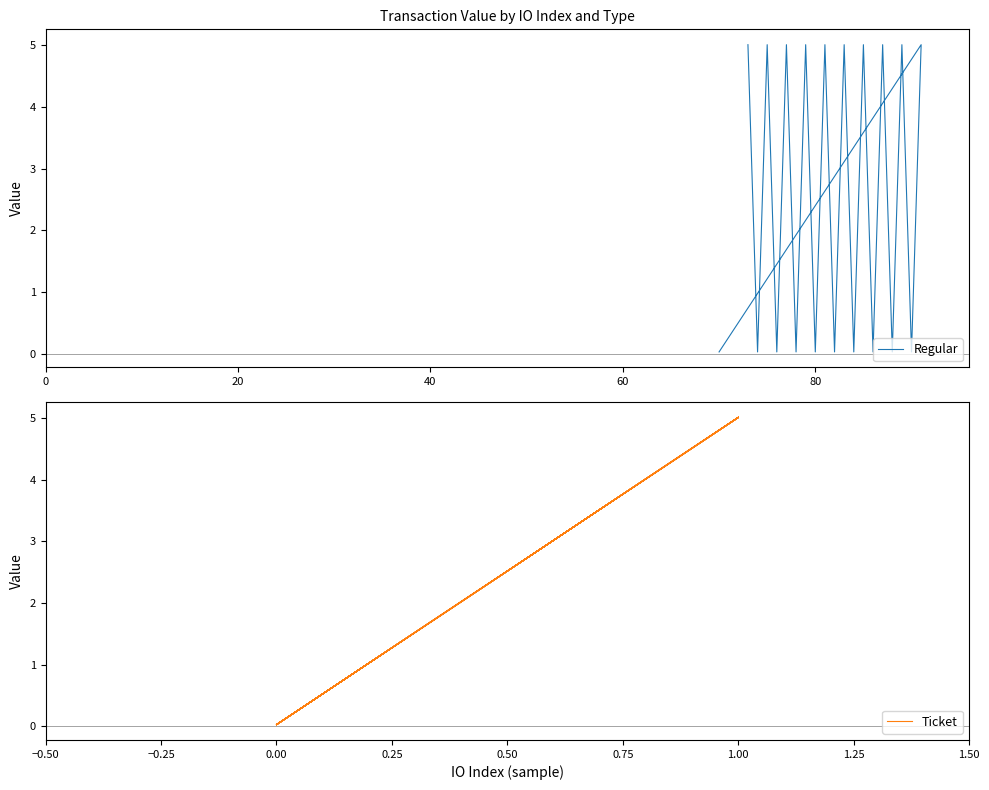

Which series changed the most between 40 and 80?

Regular